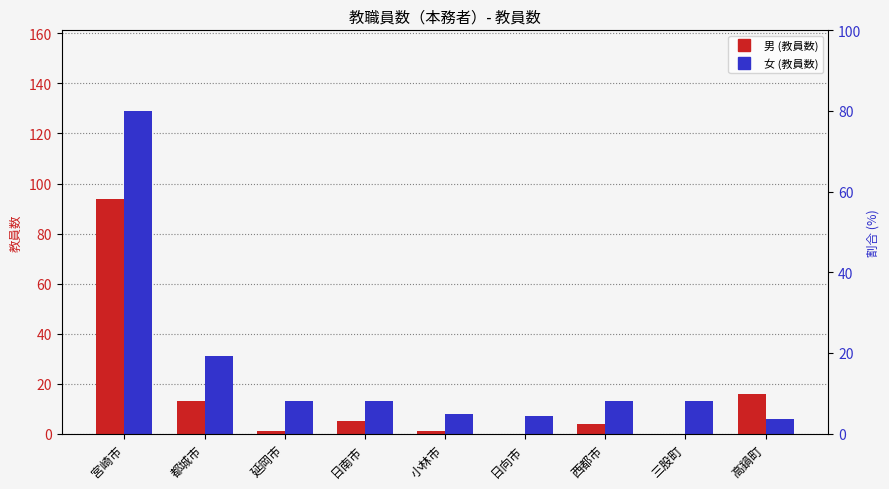

Is it true that 男 (教員数) equals 94 at 宮崎市?

True